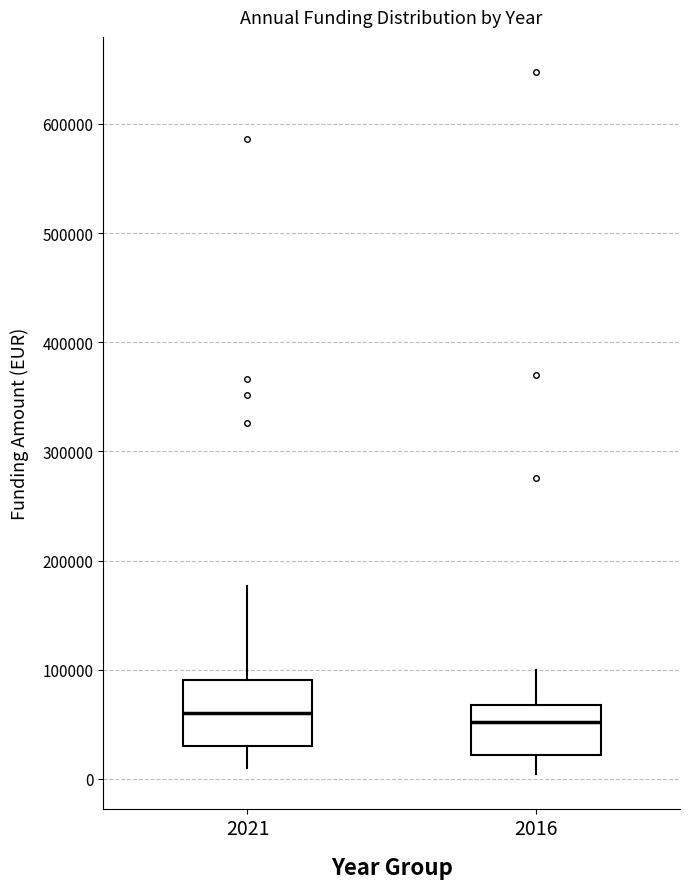

Reading left to right, transcribe this box plot: for each box, give where its median line is, the range the box spans, and where its two whiskers end, as read against the y-axis. The values are not printed on the chart, so give them approximately, as read against the axis.

2021: median 60000, box 30000 to 90000, whiskers 10000 to 180000
2016: median 50000, box 20000 to 70000, whiskers 10000 to 100000